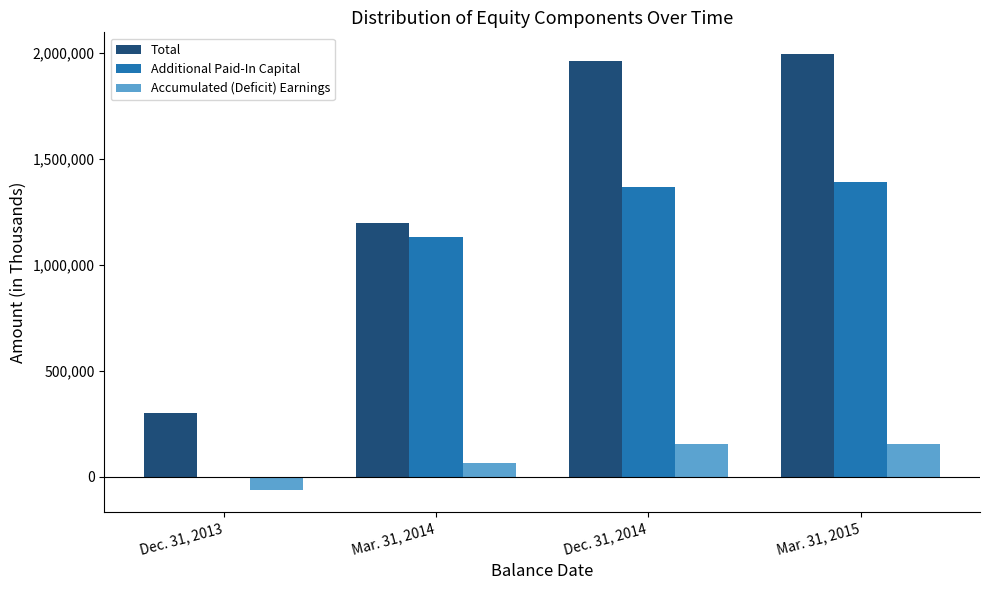

What is the sum of the Accumulated (Deficit) Earnings values at Mar. 31, 2014 and Dec. 31, 2013?

-762